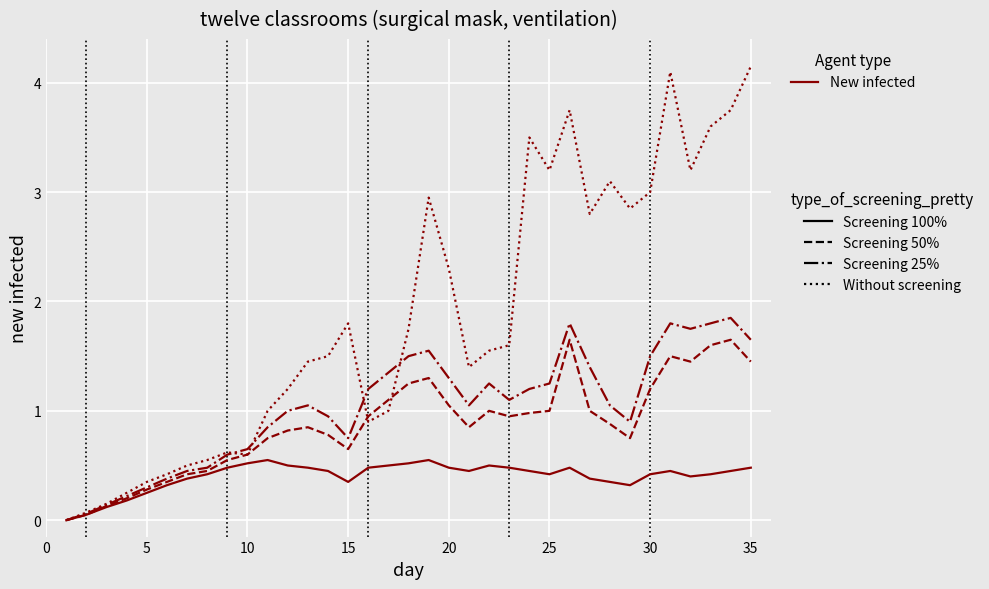

Which series has the largest total across all categories?

Without screening